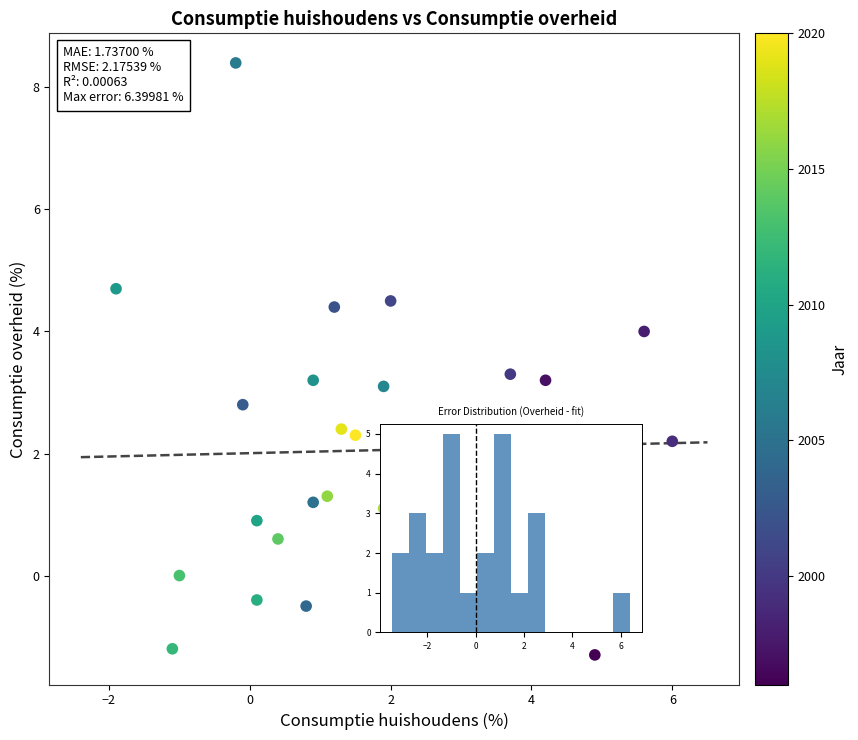

What is the range of X values (max minus min)?

7.9